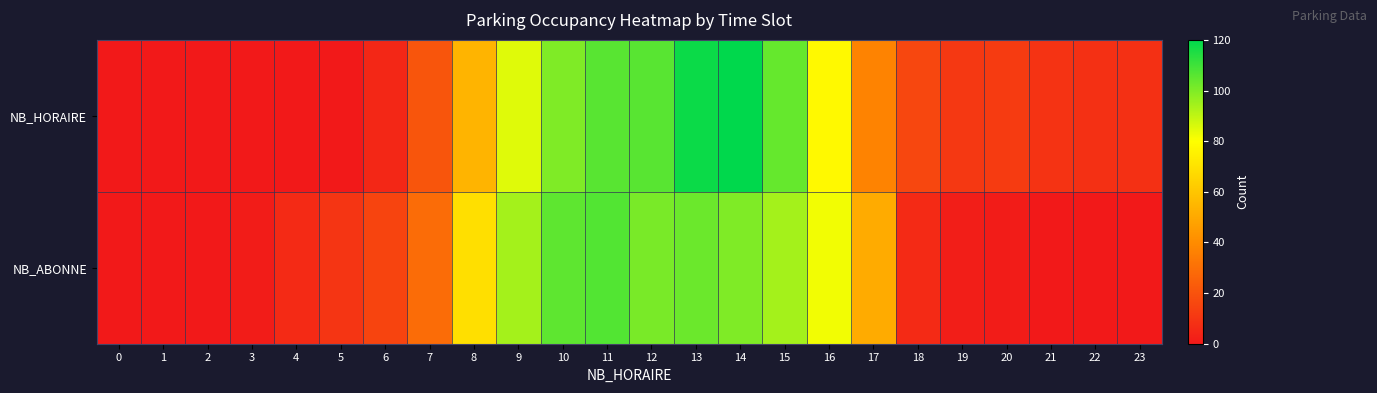

What is the maximum value shown in the chart?

120